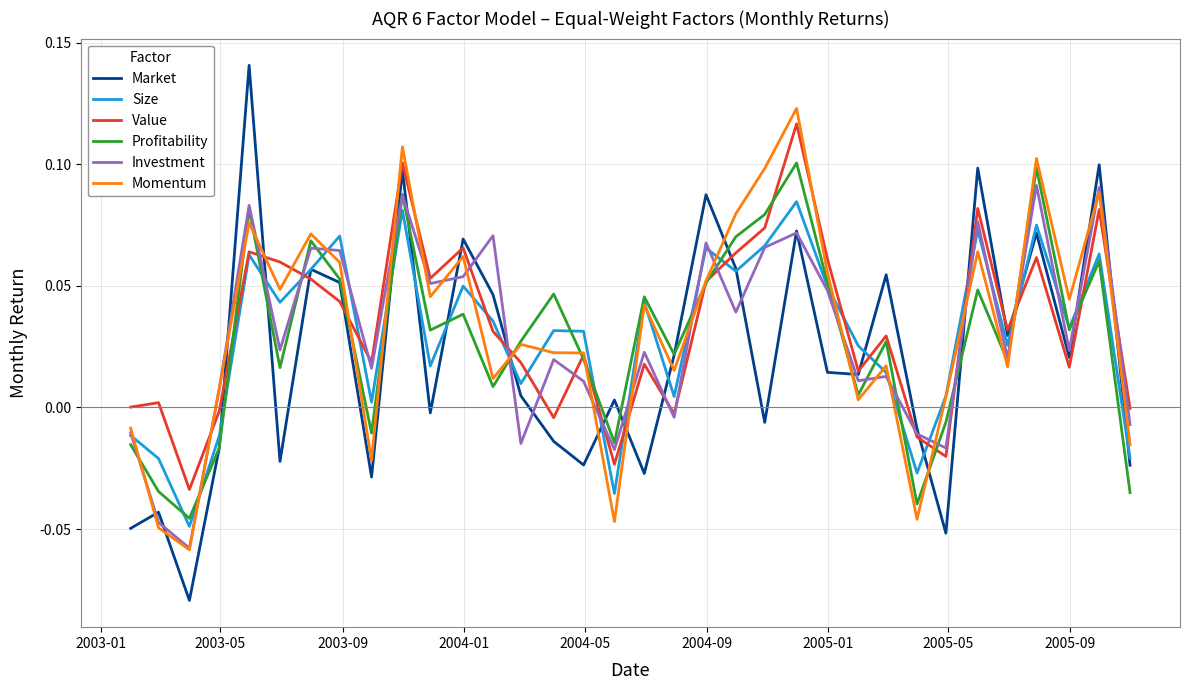

Which series ends up on top after the final intersection of Momentum and Market?

Momentum